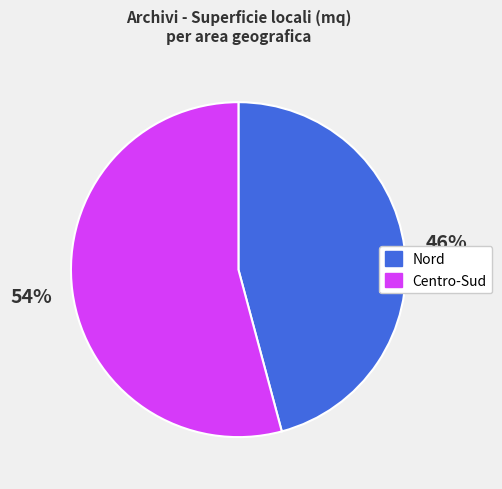

Approximately how many times larger is the value at Centro-Sud compared to Nord?

1.2